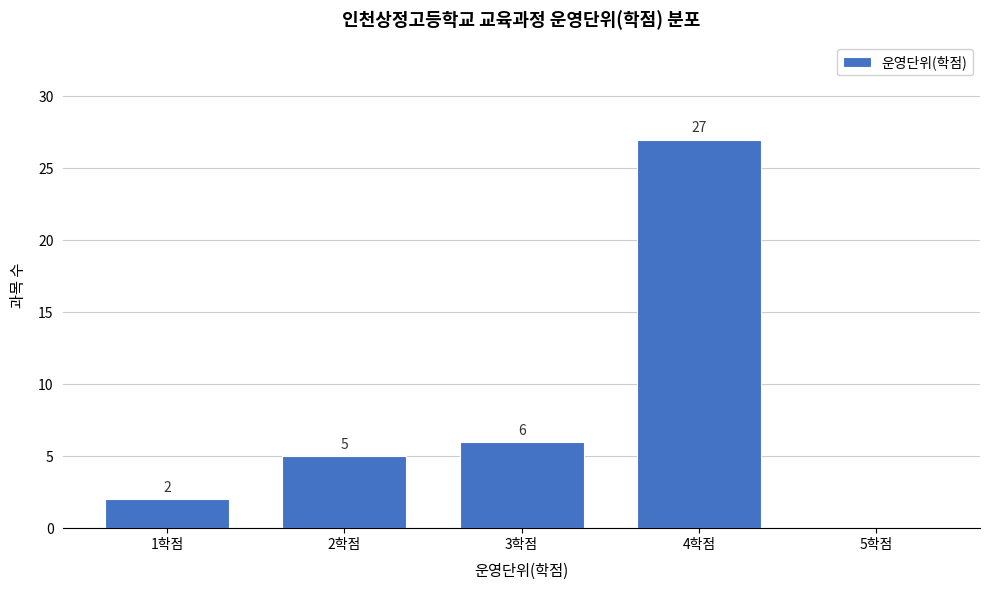

Reading left to right, extract all data points from this chart.

1학점=2	2학점=5	3학점=6	4학점=27	5학점=0